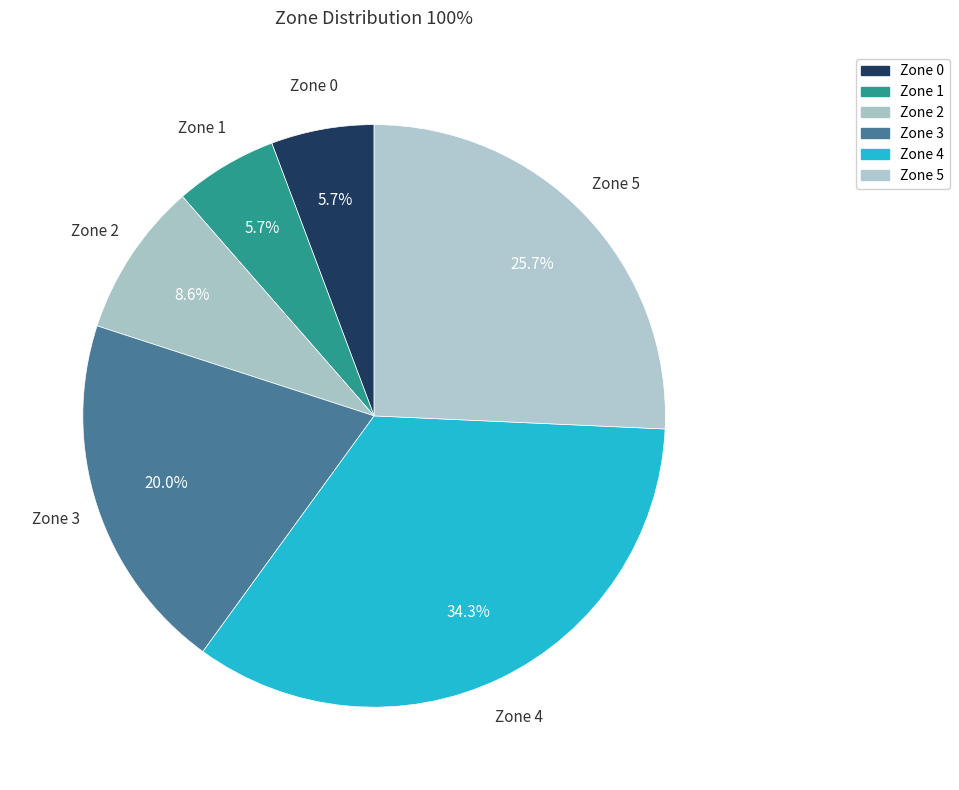

How many segments does this pie chart have?

6